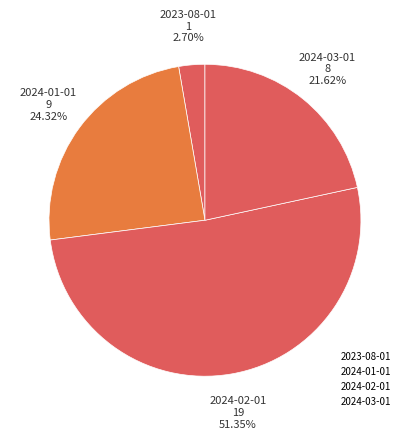

What percentage is the 2024-01-01 slice, to the nearest percent?

24%